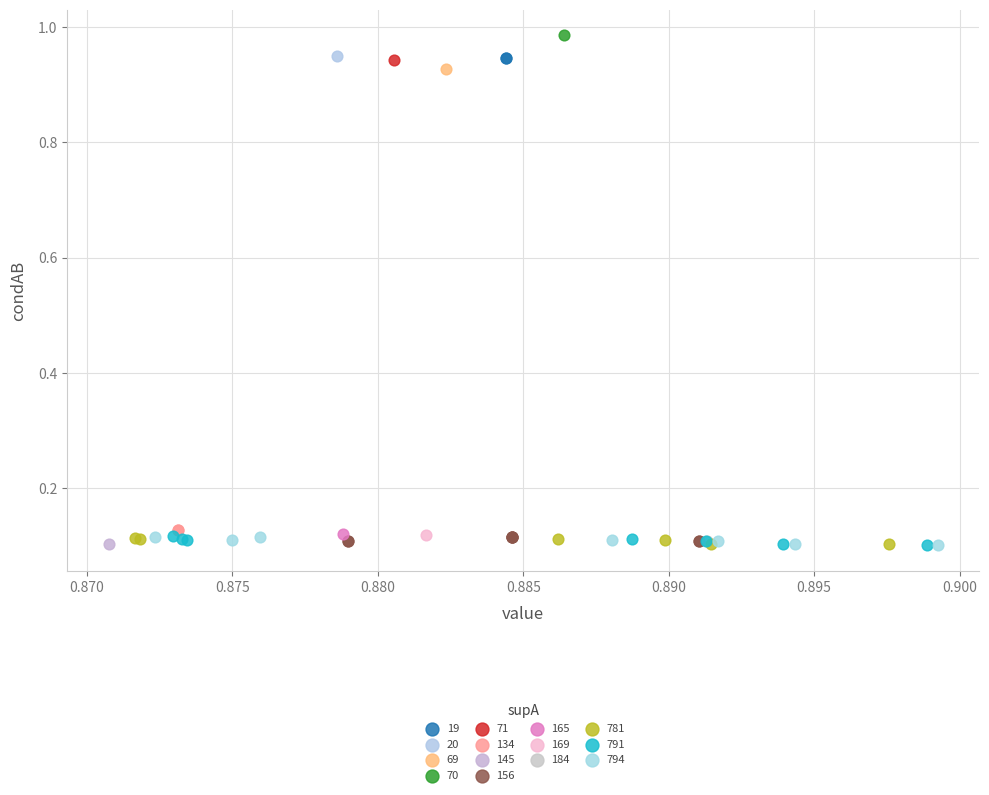

What are all the series names shown in the legend?

19, 20, 69, 70, 71, 134, 145, 156, 165, 169, 184, 781, 791, 794